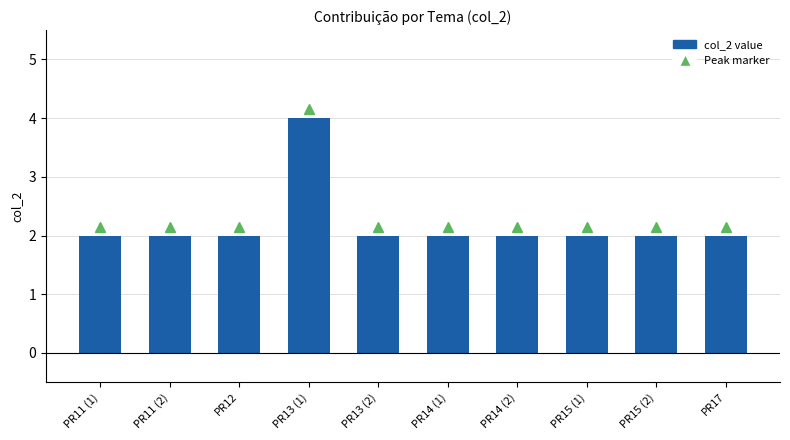

Reading right to left, list all the values displayed in this chart.

PR17=2	PR15 (2)=2	PR15 (1)=2	PR14 (2)=2	PR14 (1)=2	PR13 (2)=2	PR13 (1)=4	PR12=2	PR11 (2)=2	PR11 (1)=2